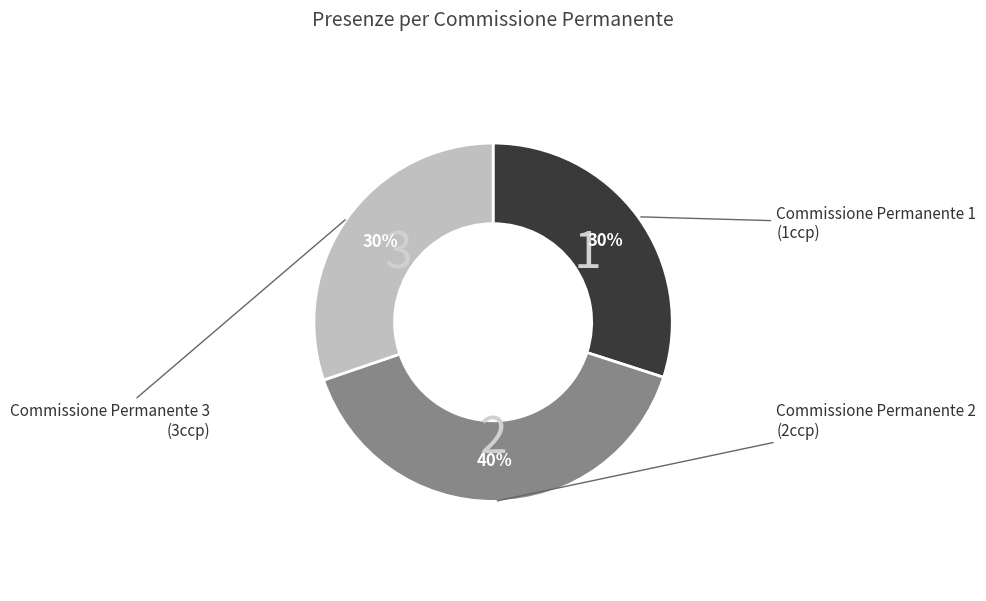

Does any single category account for the majority?

No